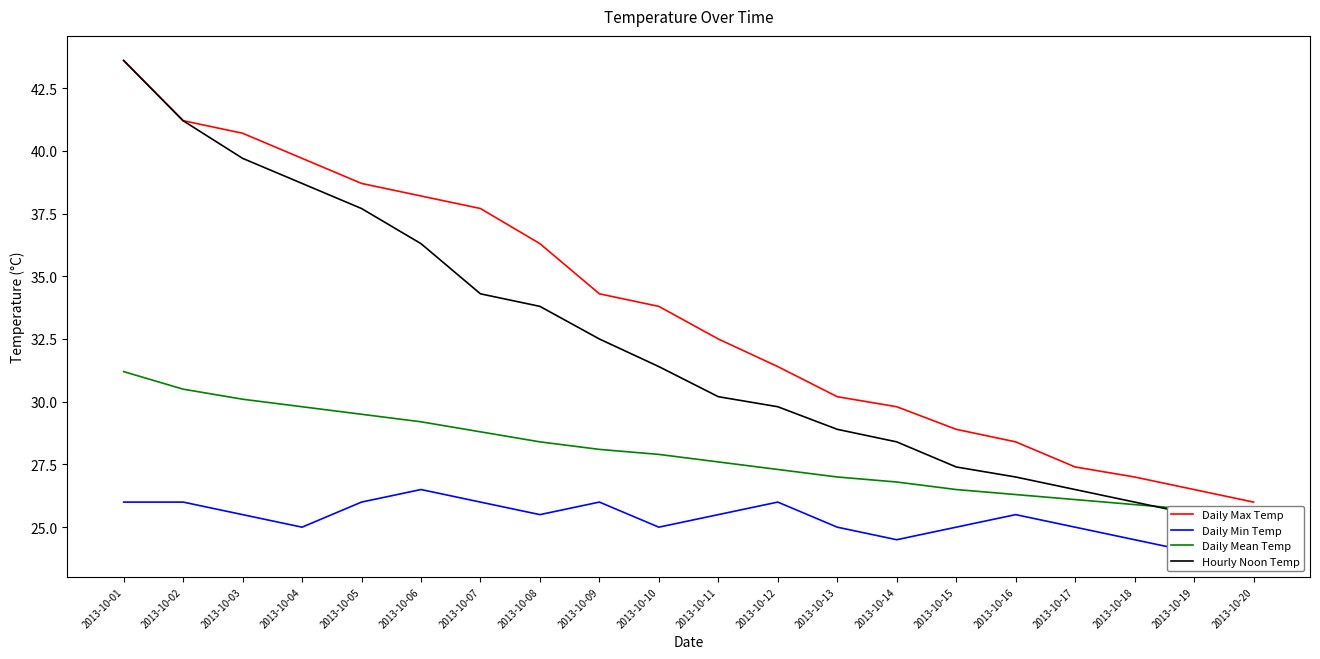

What are all the series names shown in the legend?

Daily Max Temp, Daily Min Temp, Daily Mean Temp, Hourly Noon Temp